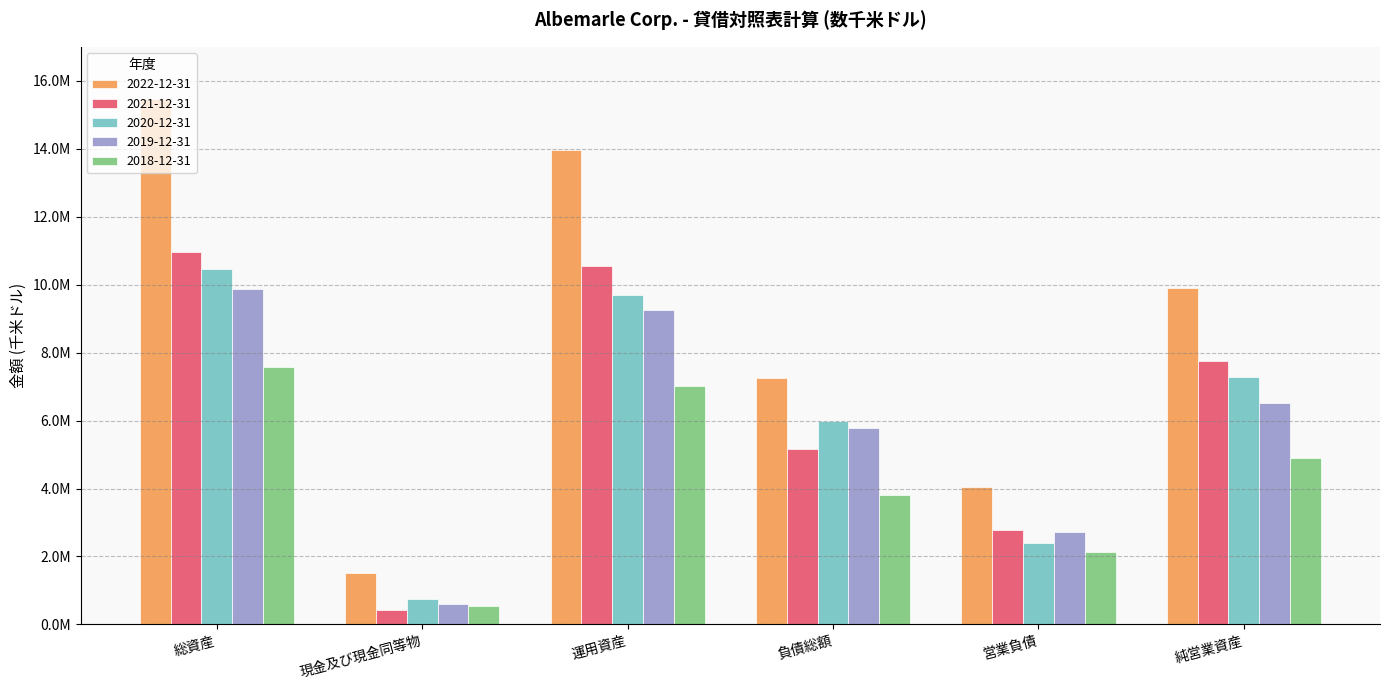

List the series in order of their peak value, highest first.

2022-12-31, 2021-12-31, 2020-12-31, 2019-12-31, 2018-12-31